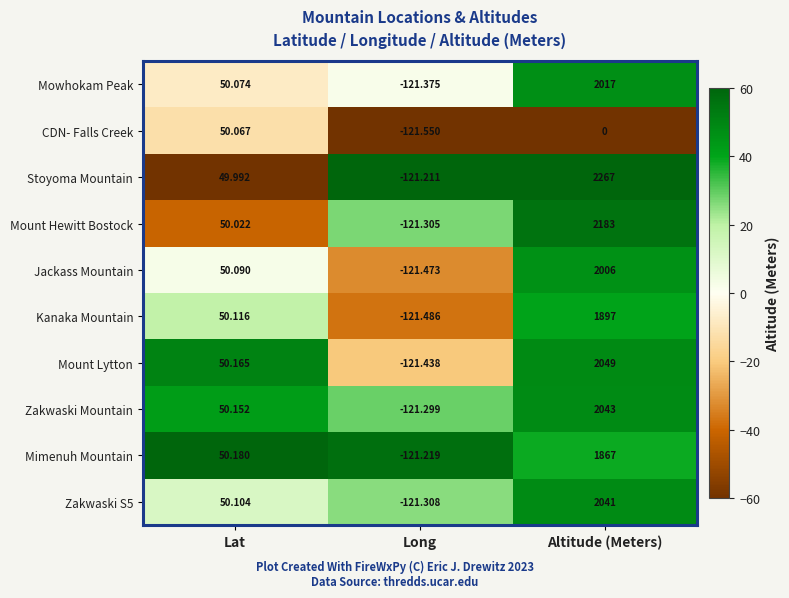

What is the difference between the highest and lowest values at Lat?

0.2